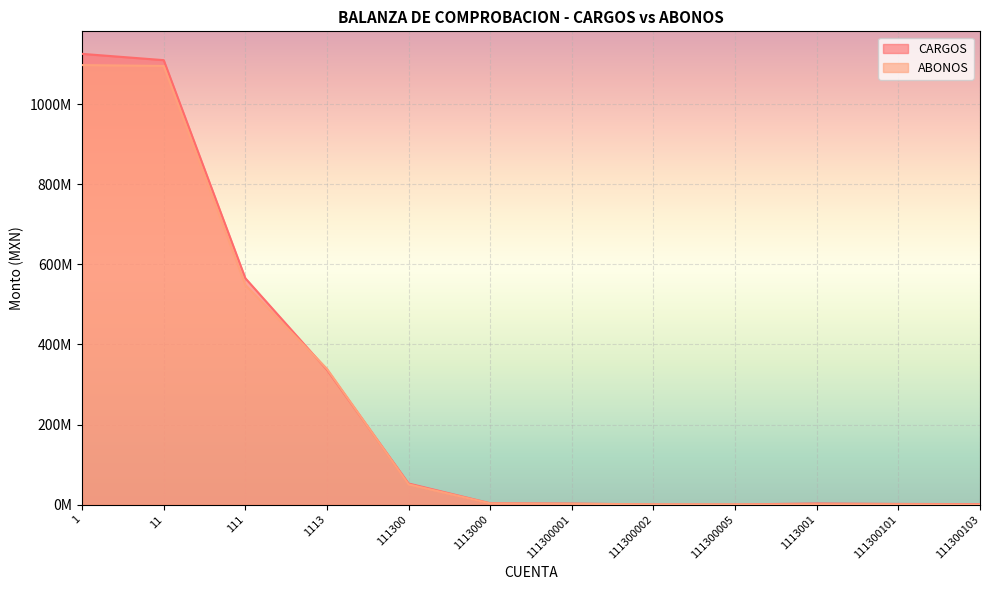

At 111, list the series in order from smallest to largest.

ABONOS, CARGOS